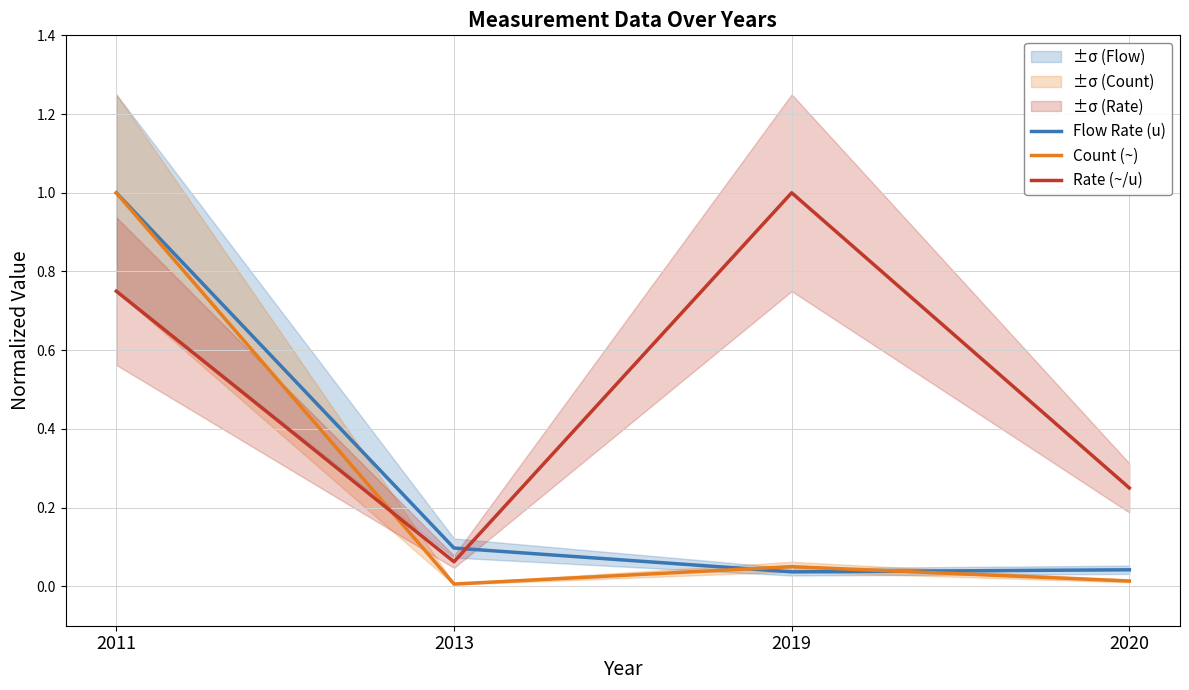

What are all the series names shown in the legend?

Flow Rate (u), Count (~), Rate (~/u)